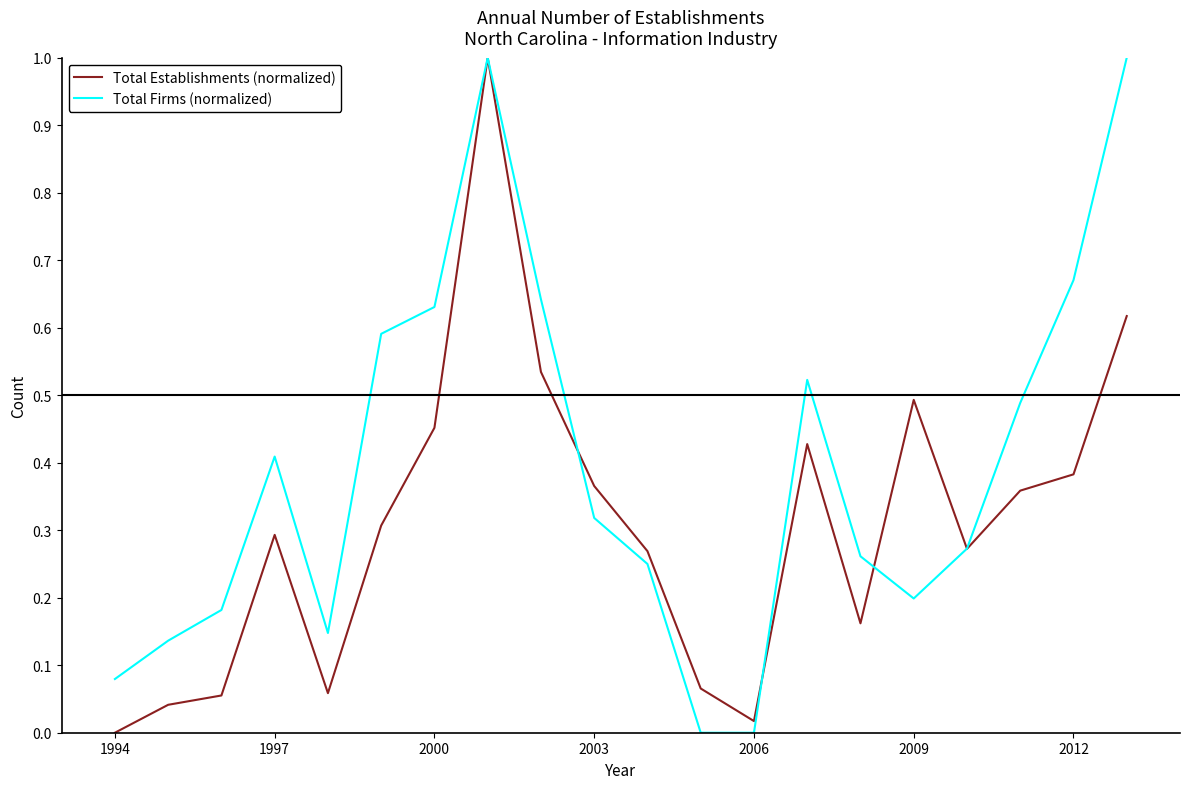

Which series has the largest total across all categories?

Total Firms (normalized)